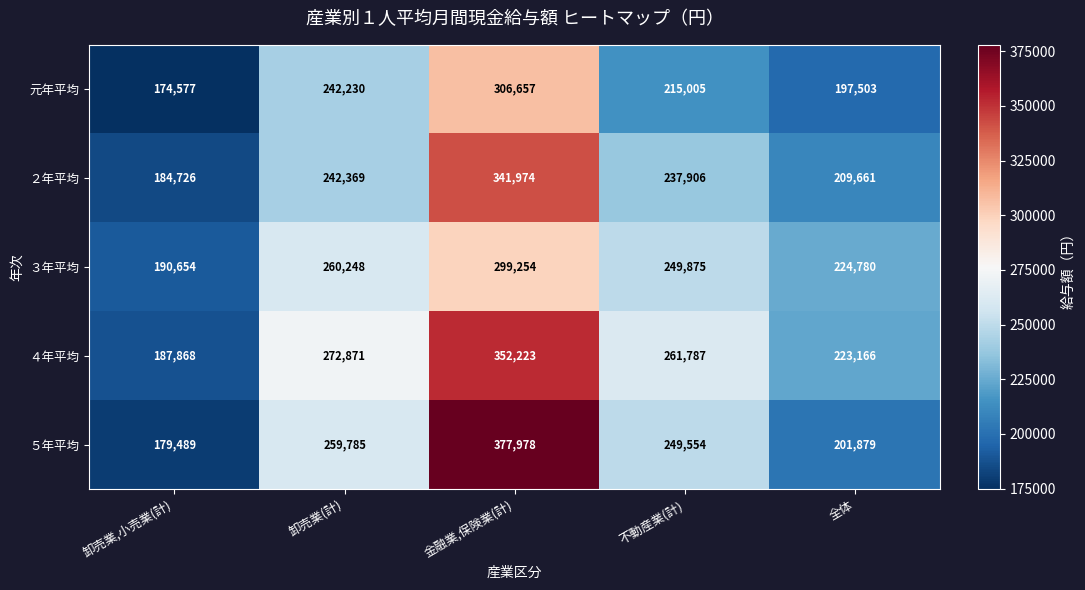

The ５年平均 series shows 179489 at 卸売業,小売業(計). True or false?

True